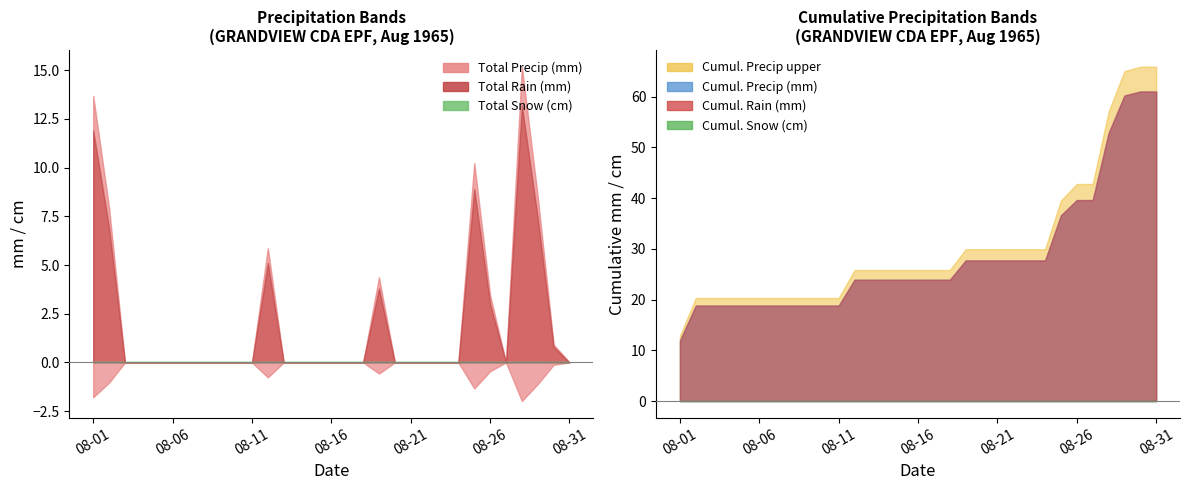

How many lines are shown in the chart?

3